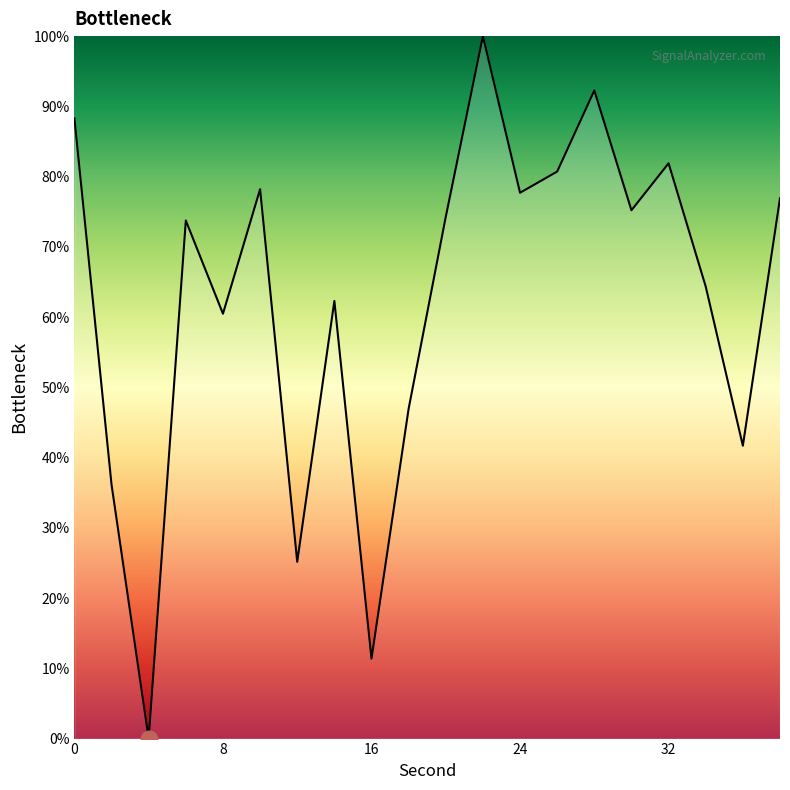

What is the greatest value displayed?

100.0